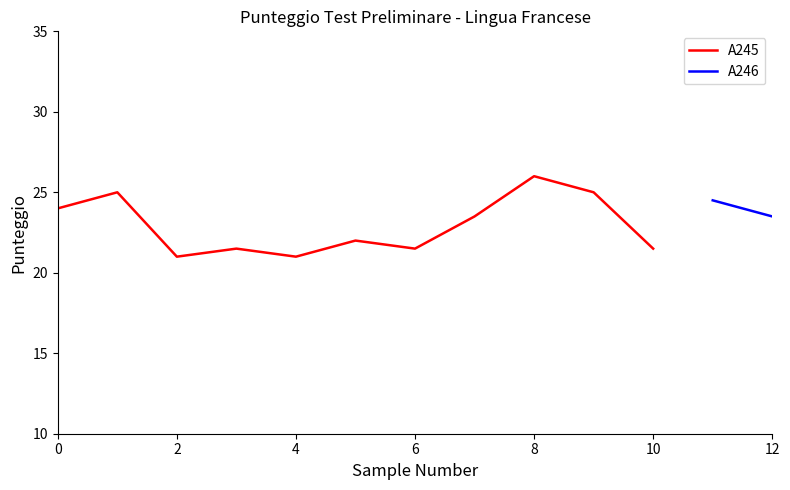

The A245 series shows 11.9 at 6. True or false?

False